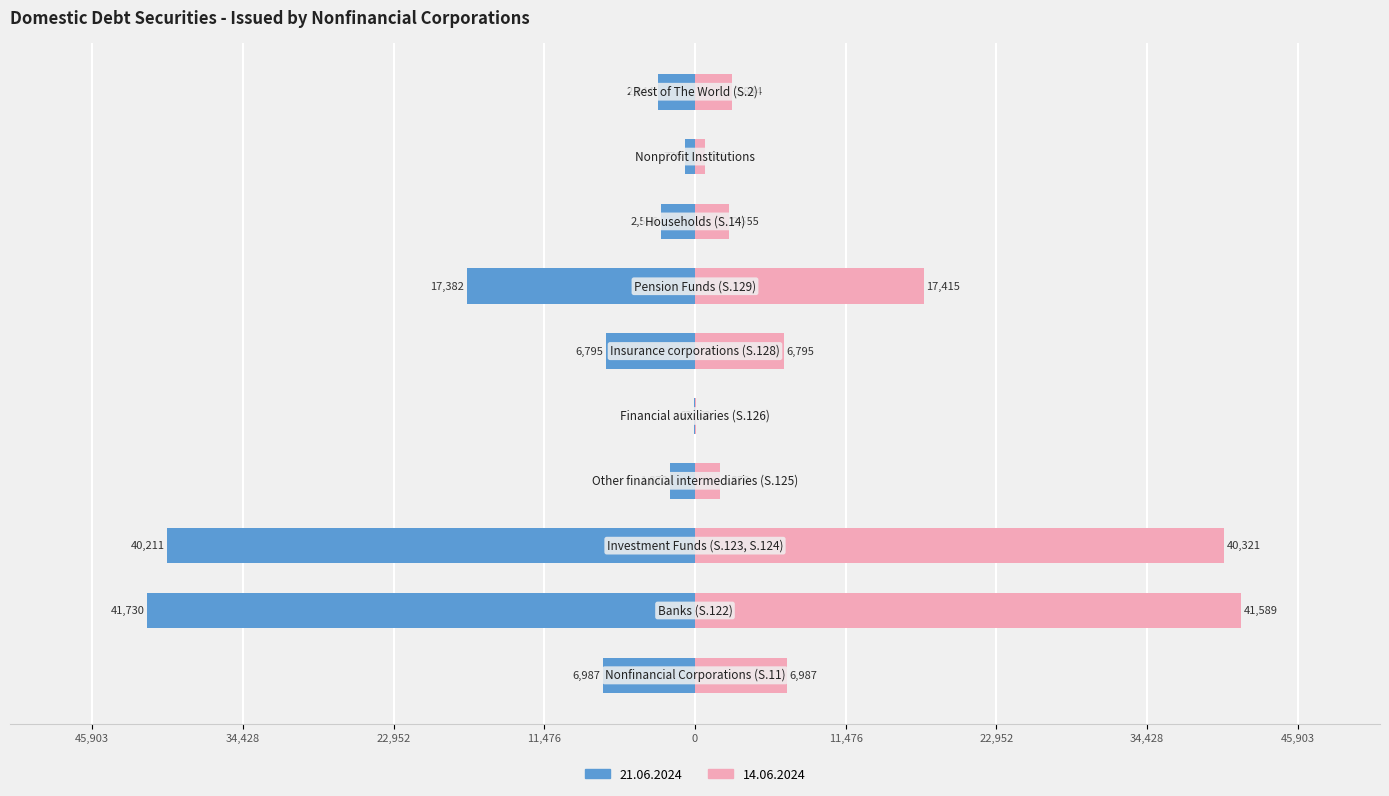

Rank the categories by 14.06.2024 value from lowest to highest.

Financial auxiliaries (S.126), Nonprofit Institutions, Other financial intermediaries (S.125), Households (S.14), Rest of The World (S.2), Insurance corporations (S.128), Nonfinancial Corporations (S.11), Pension Funds (S.129), Investment Funds (S.123, S.124), Banks (S.122)